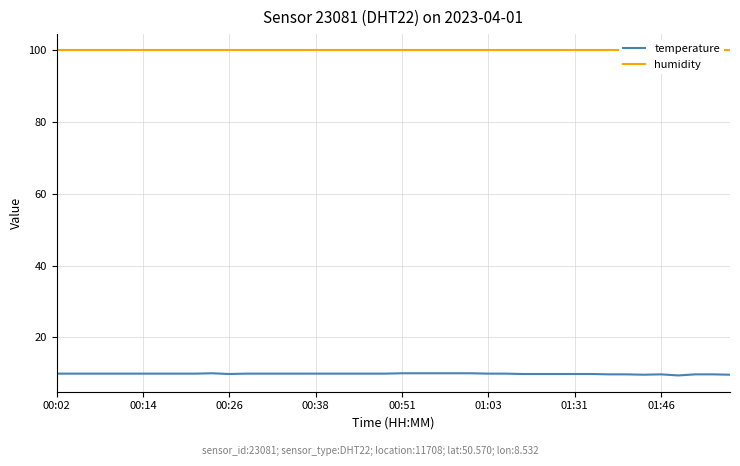

What is the difference between the second highest and minimum values in the temperature series?

0.6